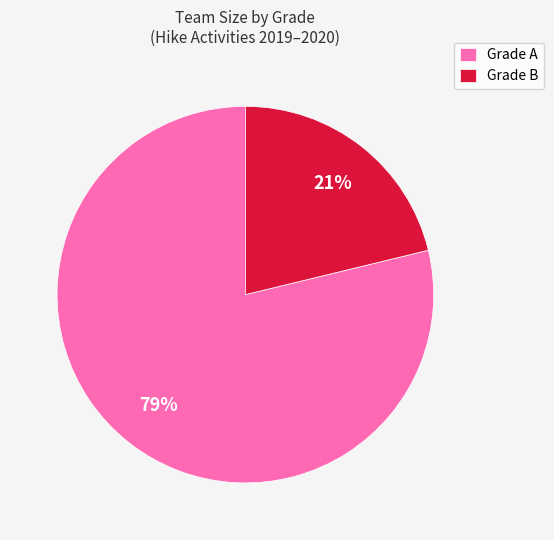

Between Grade A and Grade B, which is larger?

Grade A